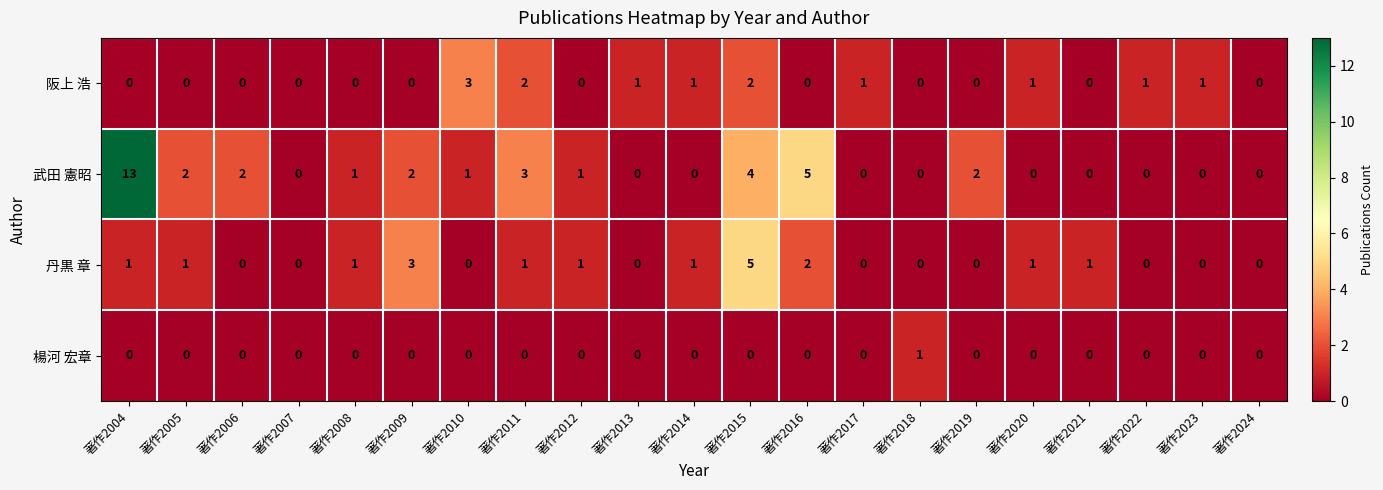

Is it true that 楊河 宏章 equals 0 at 著作2004?

True